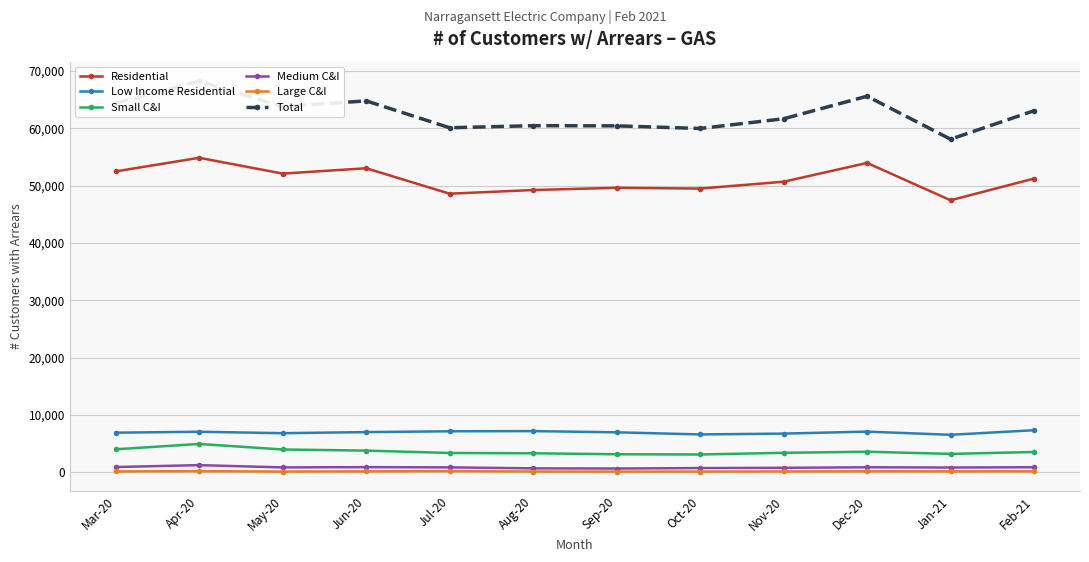

At how many categories does at least one series exceed 16983?

12